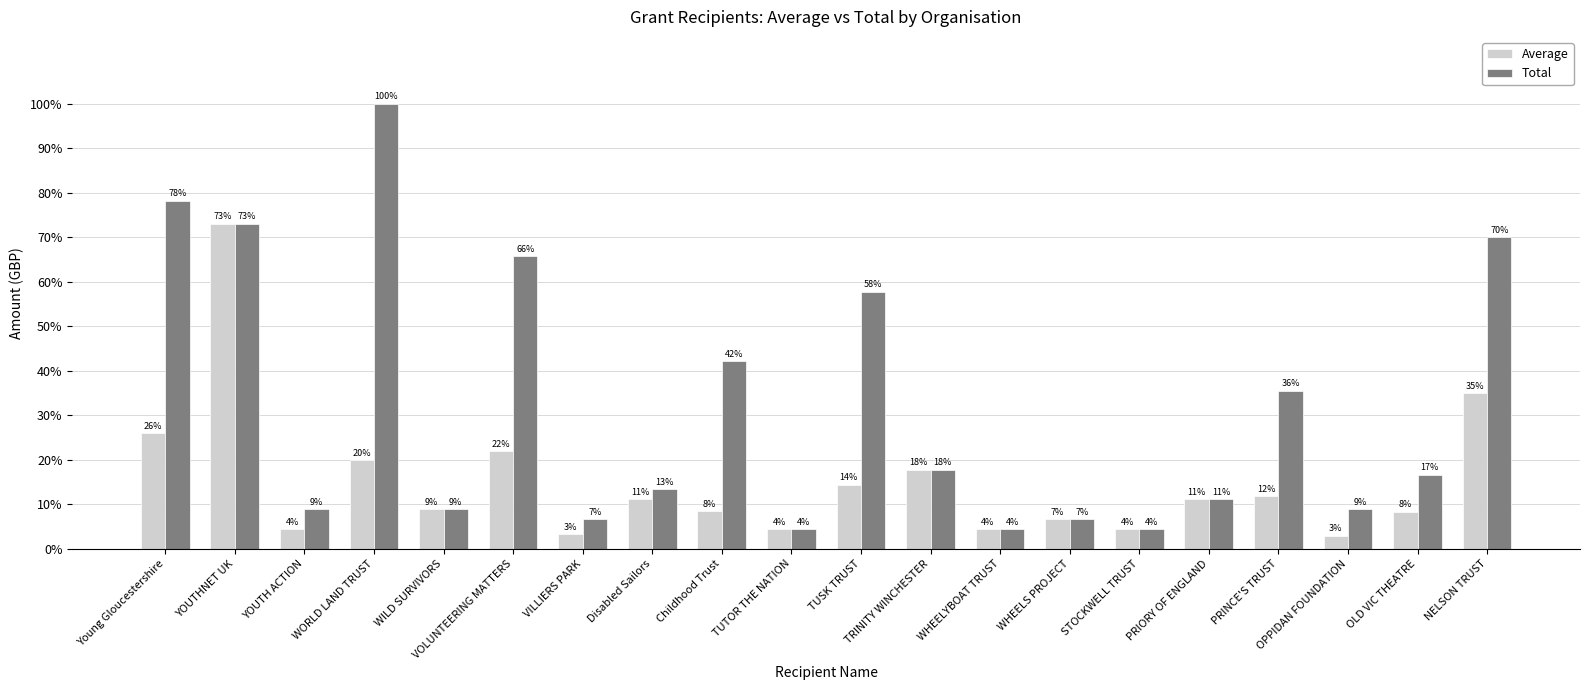

Are the bars grouped side by side (vs. stacked)?

Yes